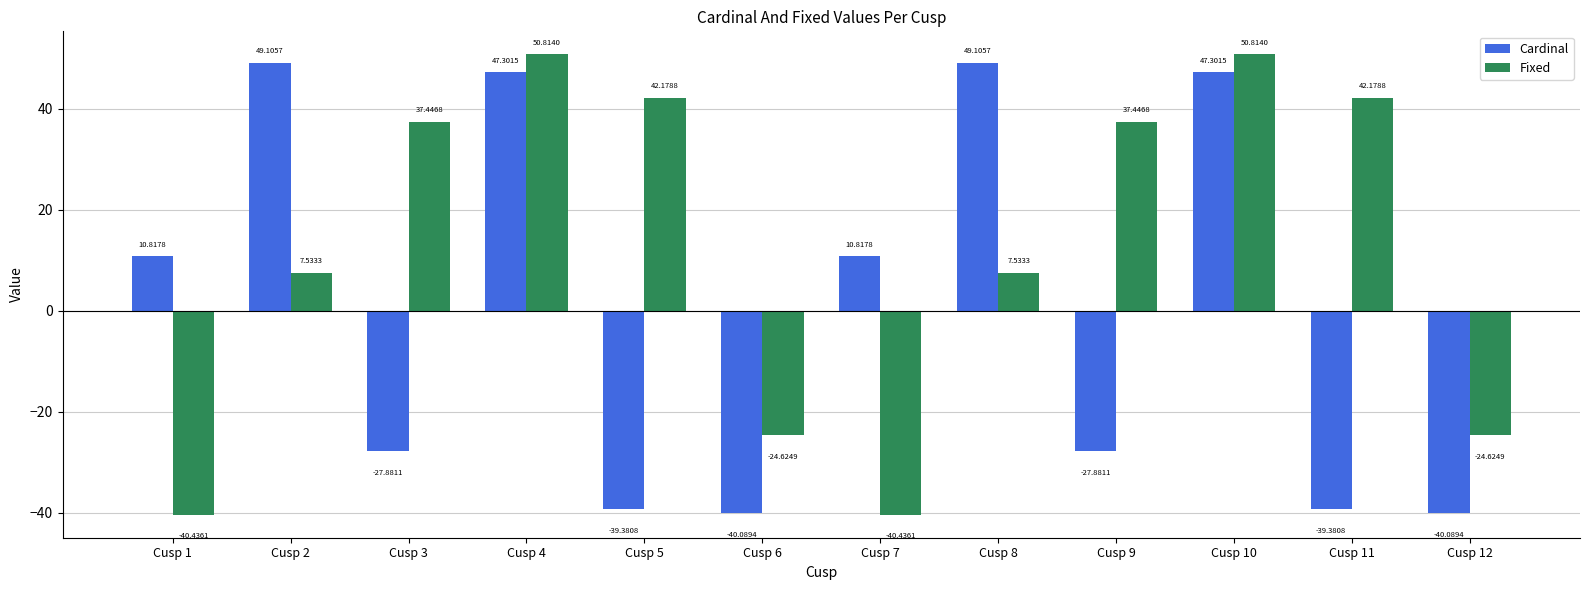

Reading left to right, extract all data points from this chart.

Cardinal: Cusp 1=10.8	Cusp 2=49.1	Cusp 3=-27.9	Cusp 4=47.3	Cusp 5=-39.4	Cusp 6=-40.1	Cusp 7=10.8	Cusp 8=49.1	Cusp 9=-27.9	Cusp 10=47.3	Cusp 11=-39.4	Cusp 12=-40.1
Fixed: Cusp 1=-40.4	Cusp 2=7.5	Cusp 3=37.4	Cusp 4=50.8	Cusp 5=42.2	Cusp 6=-24.6	Cusp 7=-40.4	Cusp 8=7.5	Cusp 9=37.4	Cusp 10=50.8	Cusp 11=42.2	Cusp 12=-24.6